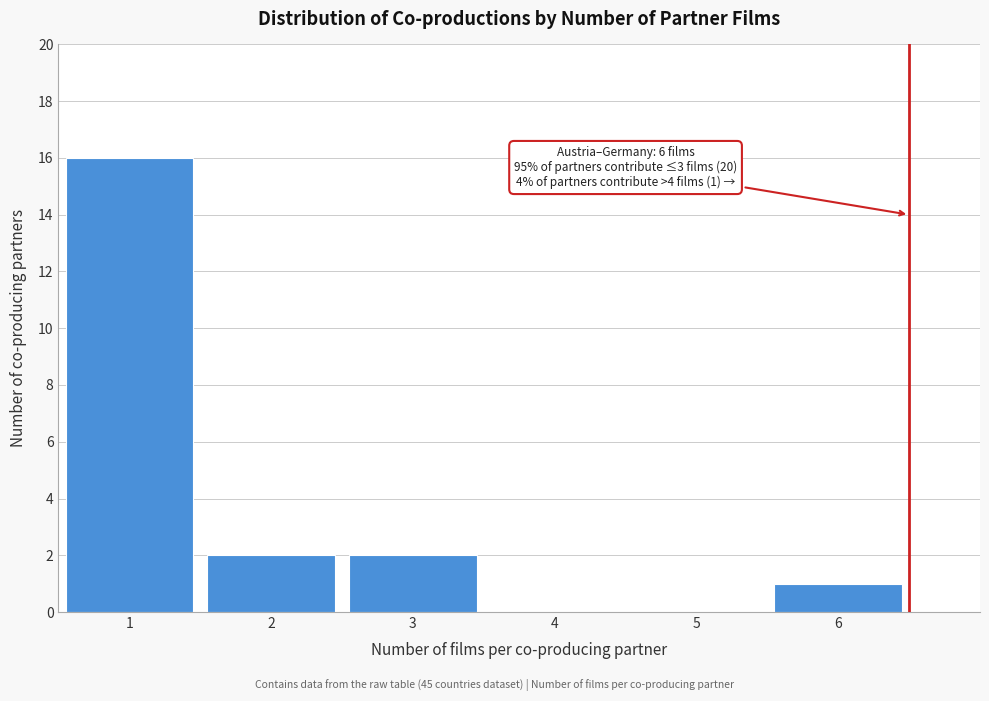

Reading right to left, list all the values displayed in this chart.

6=1	5=0	4=0	3=2	2=2	1=16